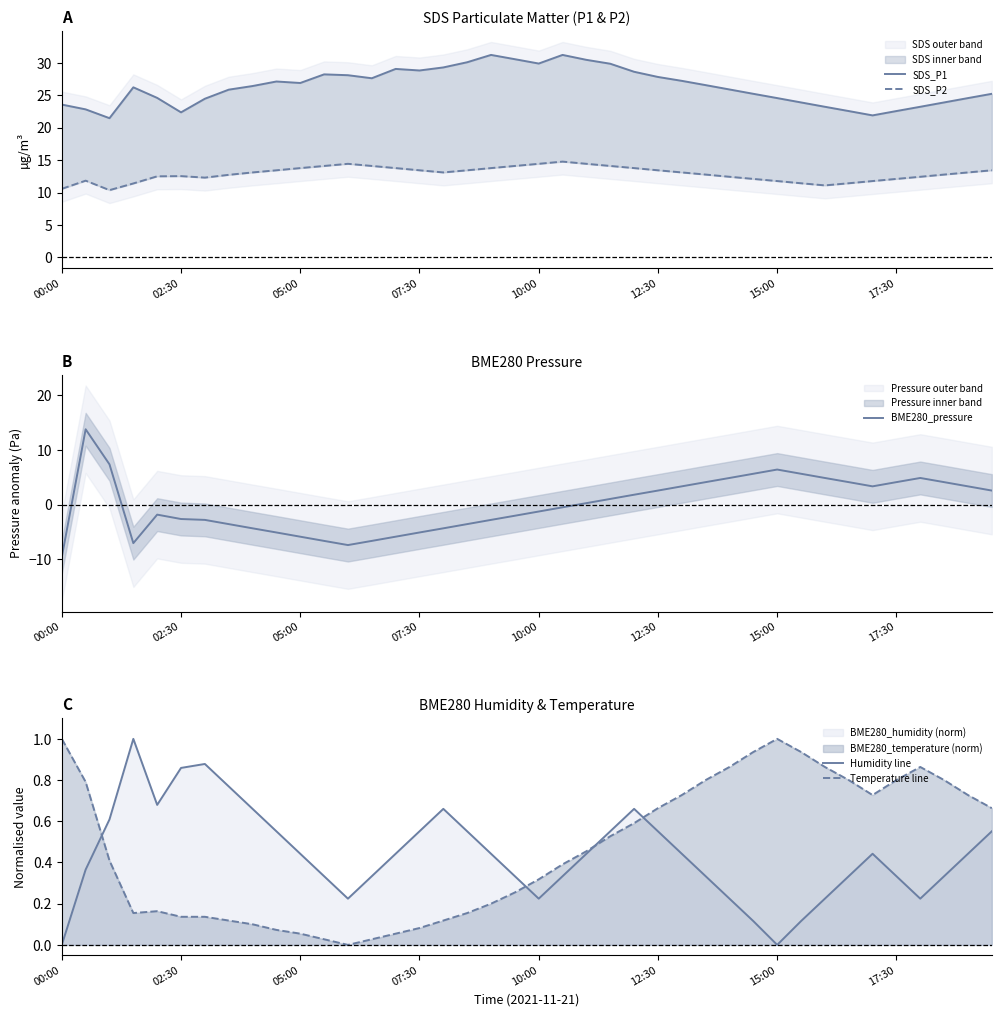

What is the difference between the second highest and minimum values in the Humidity line series?

0.9